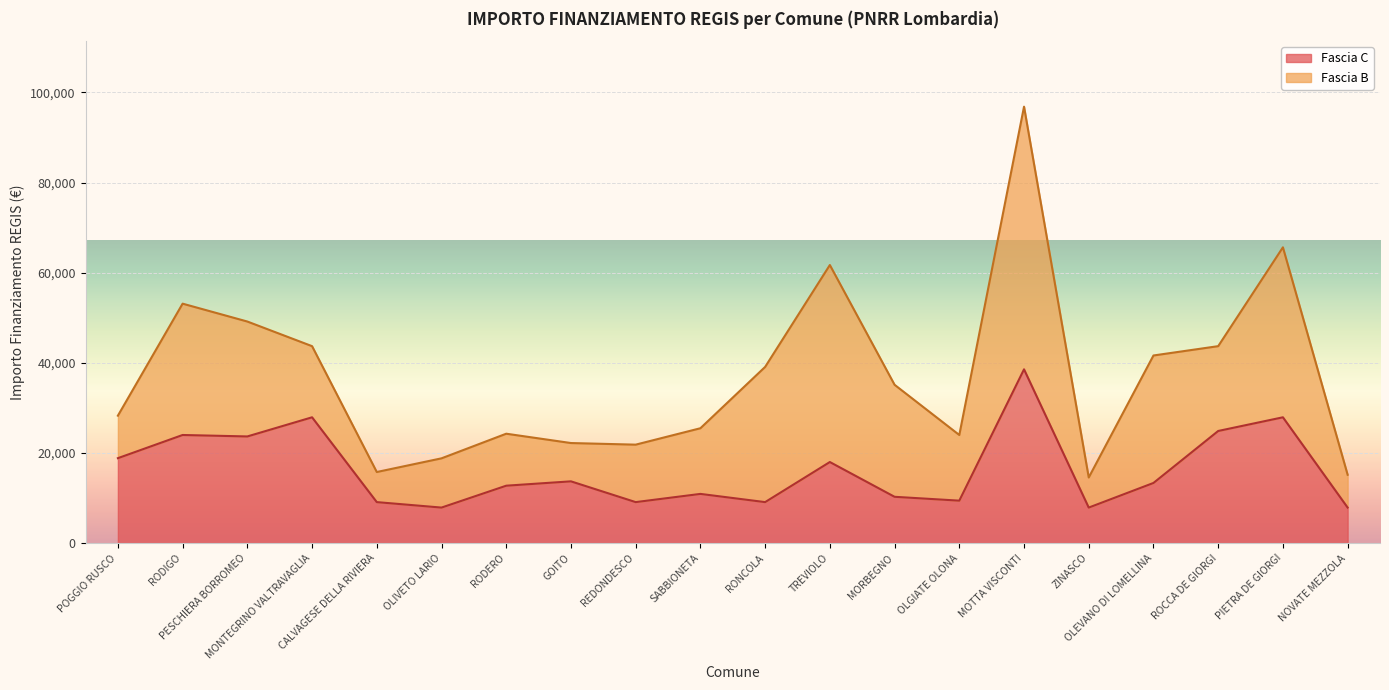

How many data points does each series have?

20